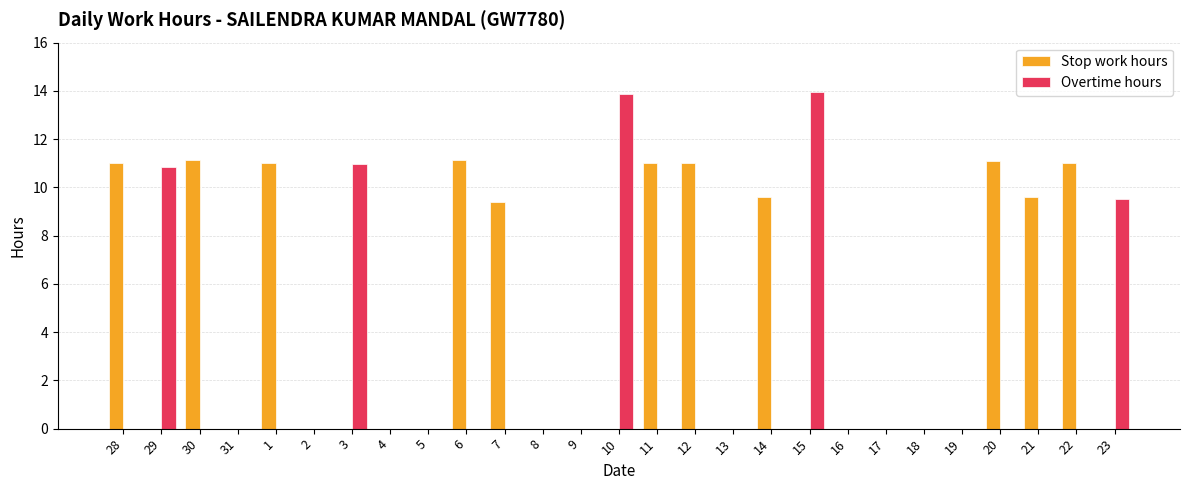

The value of Overtime hours at 30 is 0.0. True or false?

True